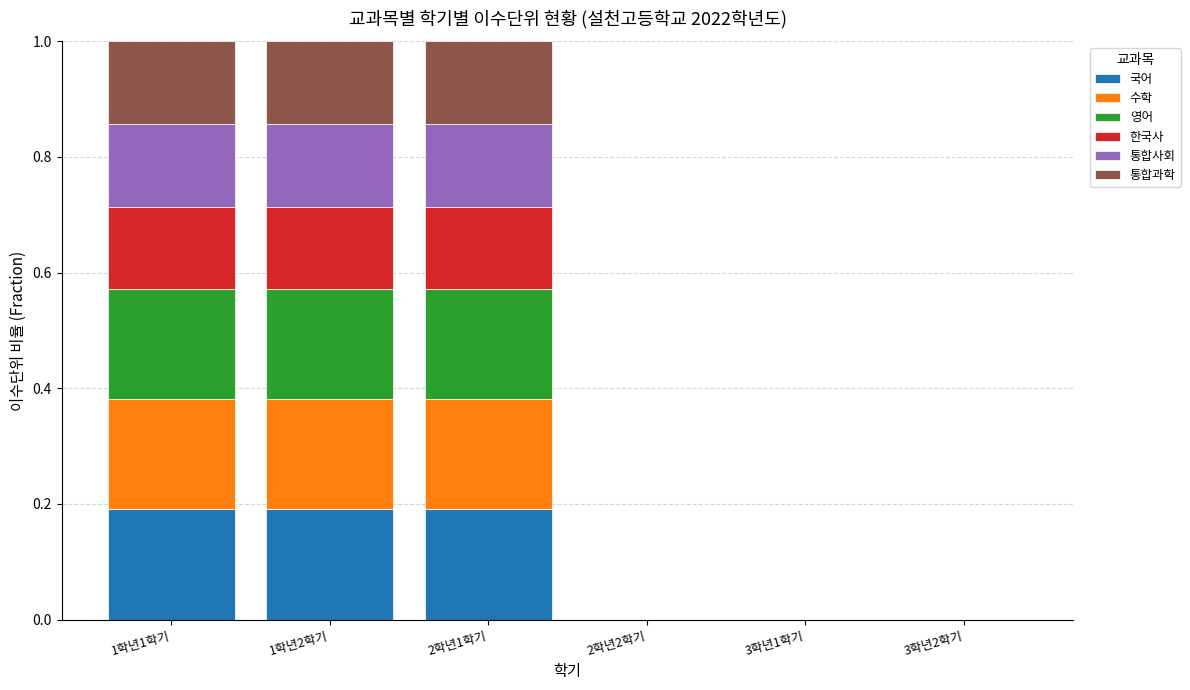

What is the total value across all series at 1학년1학기?

1.0